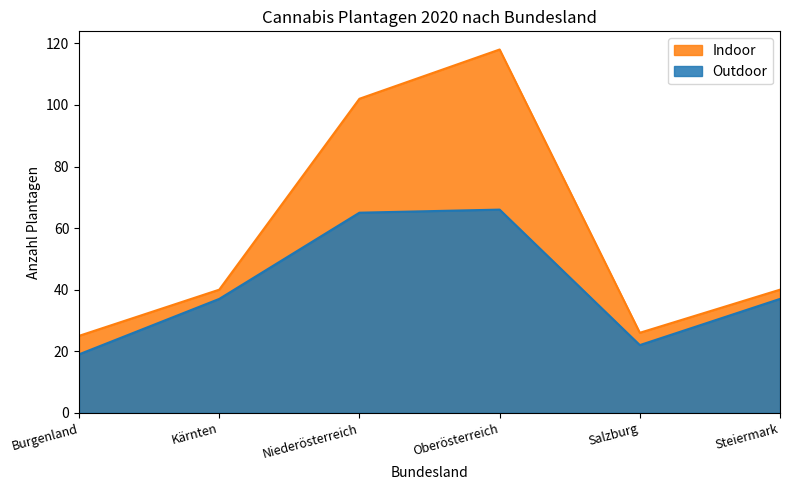

Is the value of Indoor at Kärnten greater than the value of Outdoor at Steiermark?

Yes